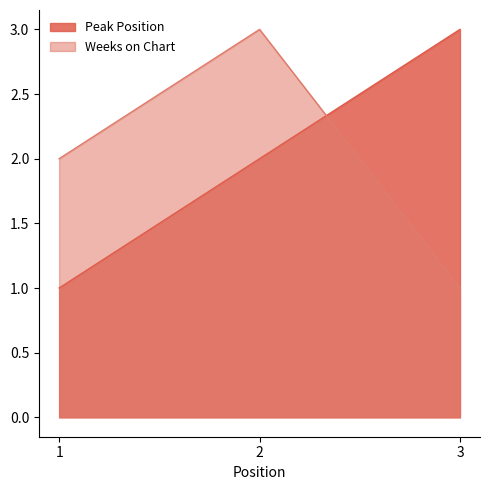

How many Weeks on Chart values are between 1 and 3?

3